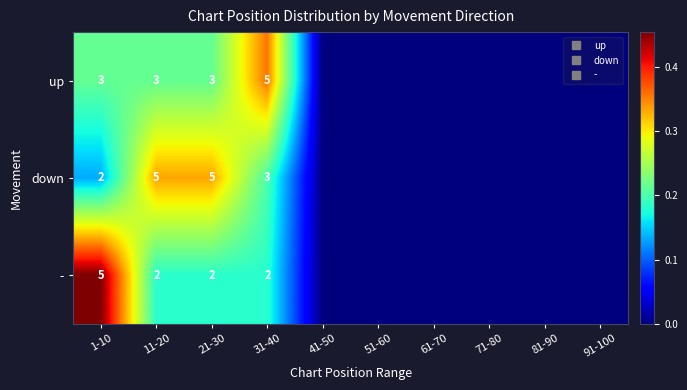

Is it true that up equals 0.2 at 61-70?

False